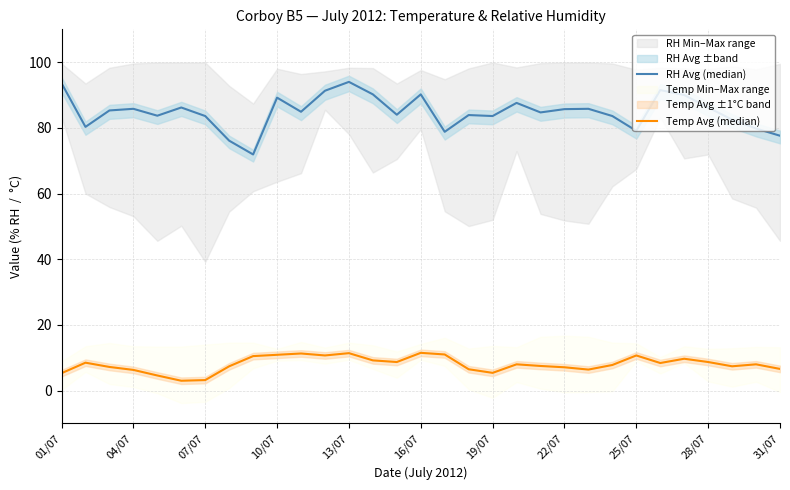

True or false: Temp Avg (median) has a value of 3.2 at 20.

False